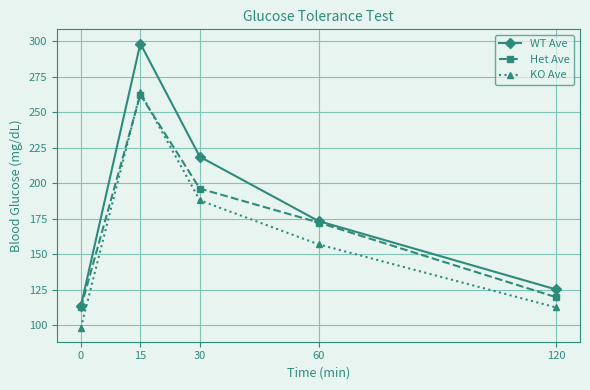

Reading right to left, what are all the values shown in this chart?

WT Ave: 125.3	173.5	218.8	298.5	113.8
Het Ave: 119.9	172.5	196.4	262.5	112.8
KO Ave: 112.7	157.1	188.1	264.1	98.6